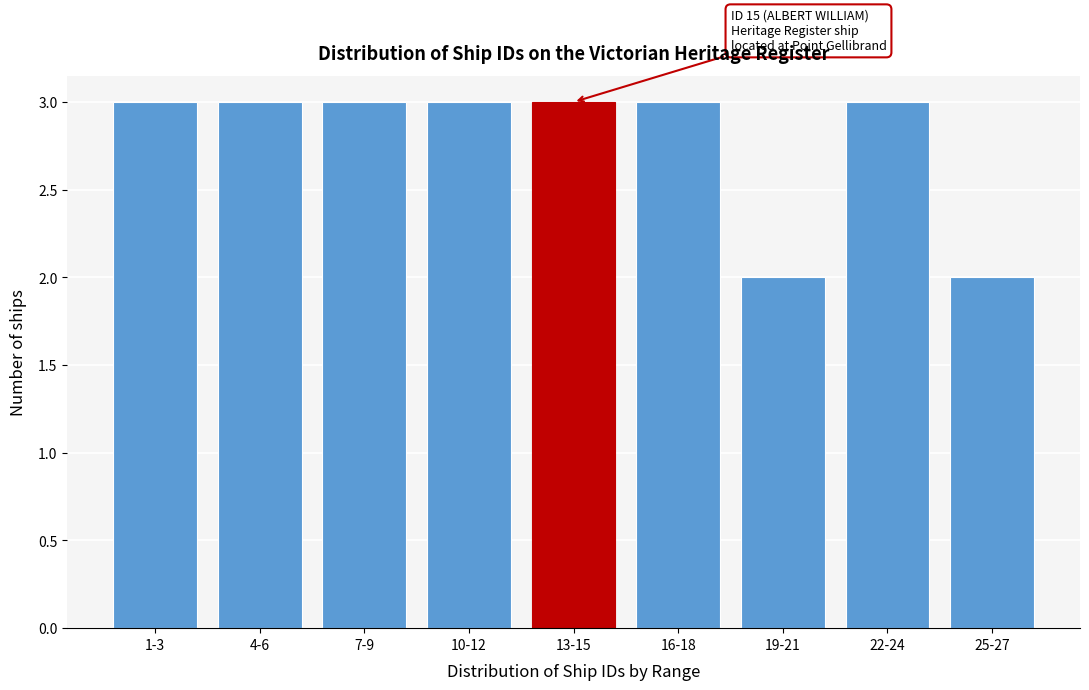

Reading left to right, transcribe all the data shown in this chart.

3	3	3	3	3	3	2	3	2